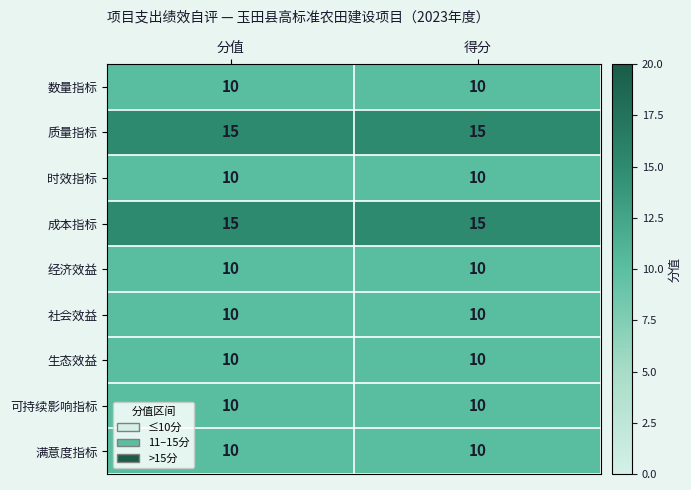

What is the minimum value for 成本指标?

15